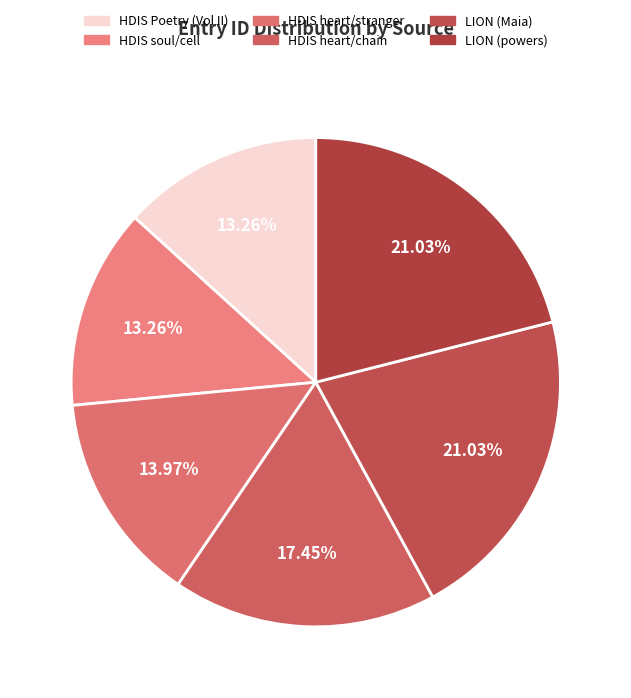

Which slice is the largest?

LION (powers)